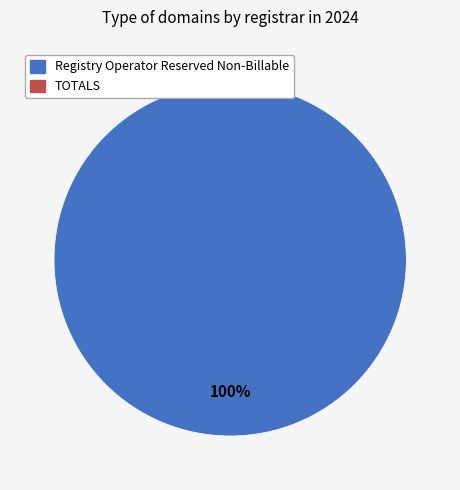

Is there a majority slice in this chart?

Yes